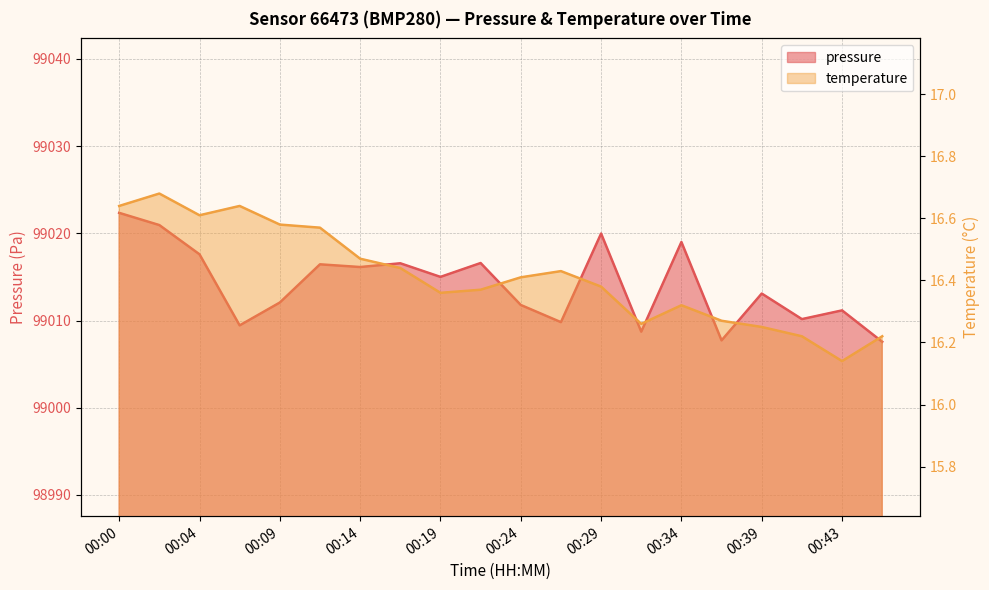

How many lines are shown in the chart?

2